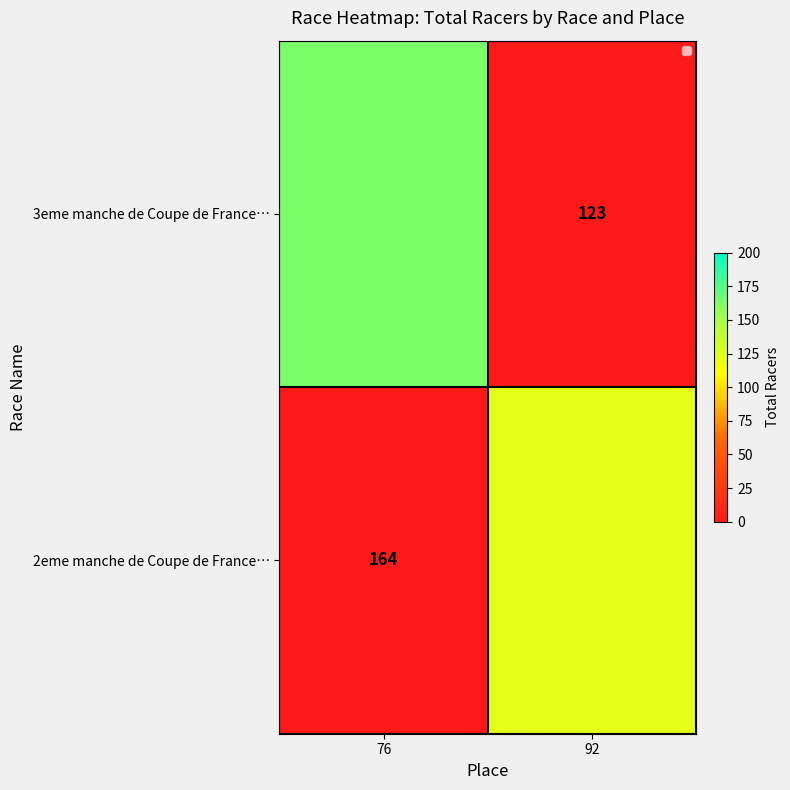

Is it true that 2eme manche de Coupe de France… equals 164 at 76?

True